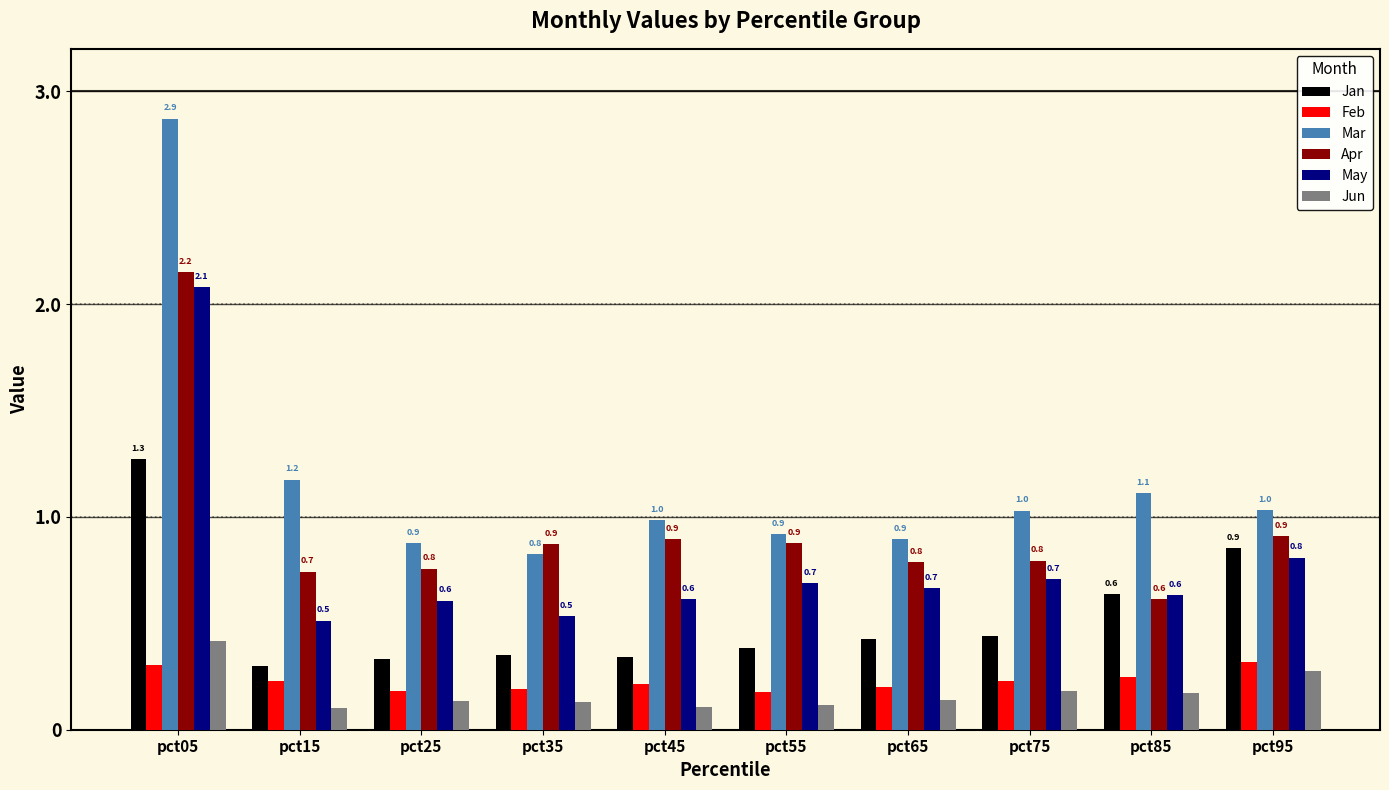

At which category is the sum across all series the highest?

pct05